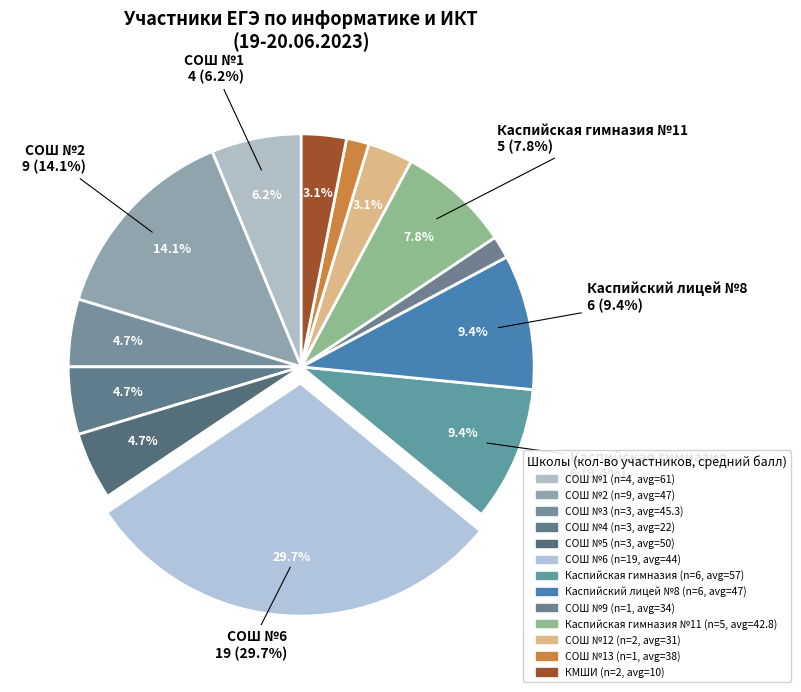

How many segments does this pie chart have?

13